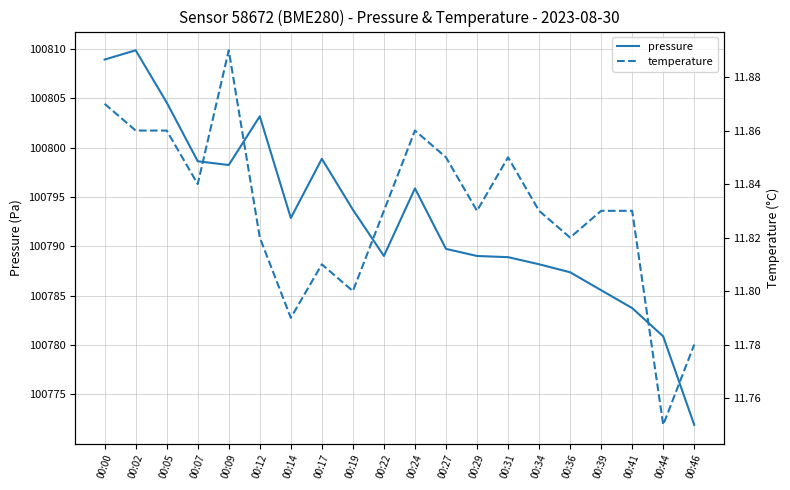

At which label is pressure closest to 100790?

00:27